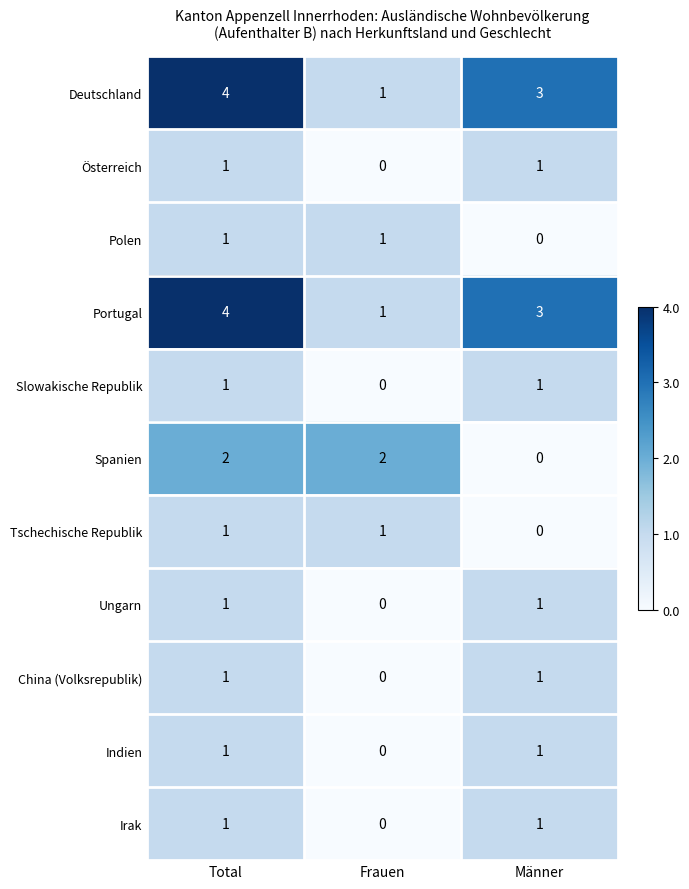

What is the spread (max minus min) of values at Männer?

3